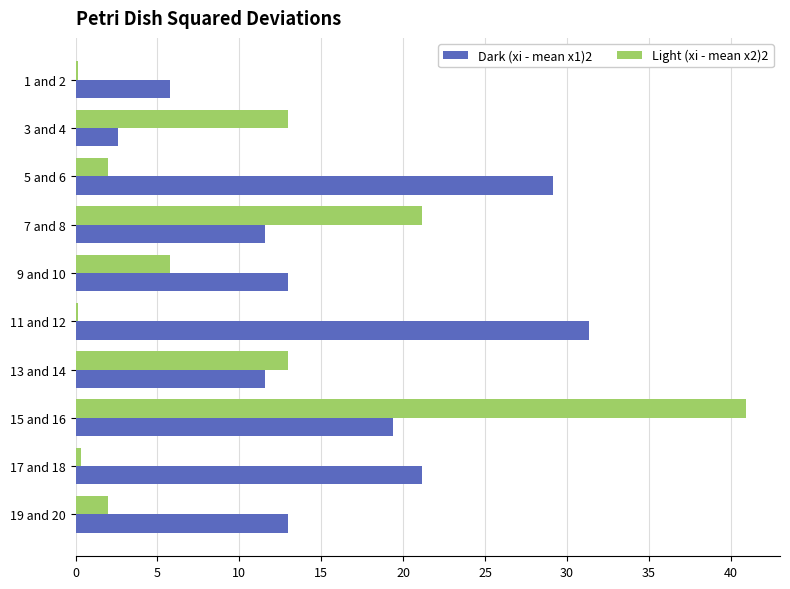

The value of Dark (xi - mean x1)2 at 15 and 16 is 5.5. True or false?

False